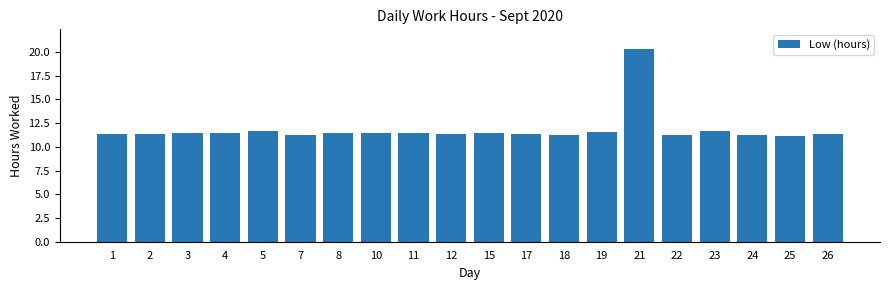

True or false: the data shows 11.5 at 8.

True